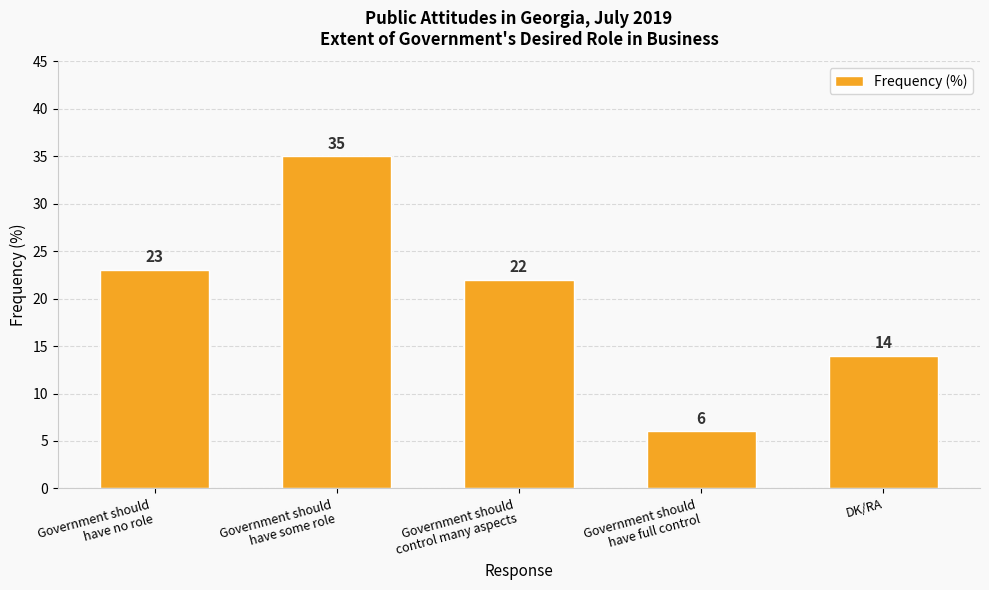

What position from the left is DK/RA?

5